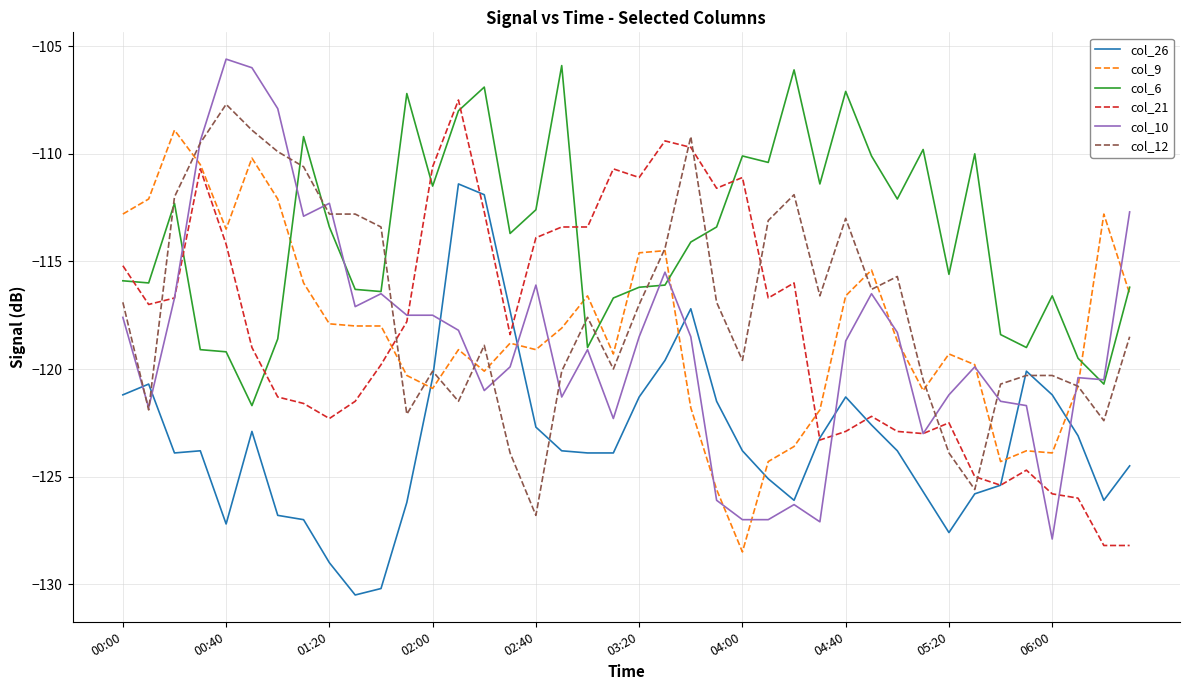

True or false: col_26 and col_6 cross at least once.

False